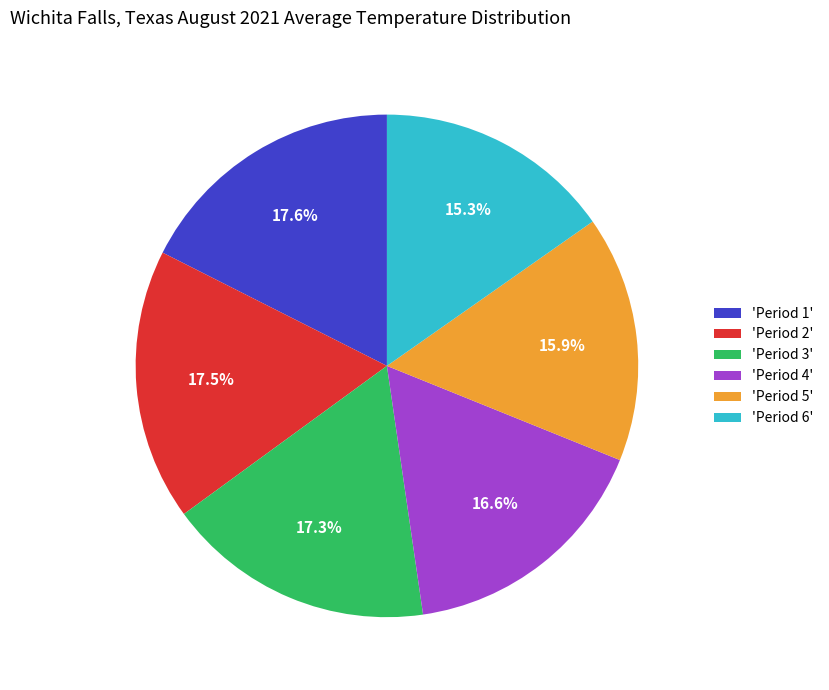

What is the ratio of the value at 'Period 4' to the value at 'Period 1'?

0.9